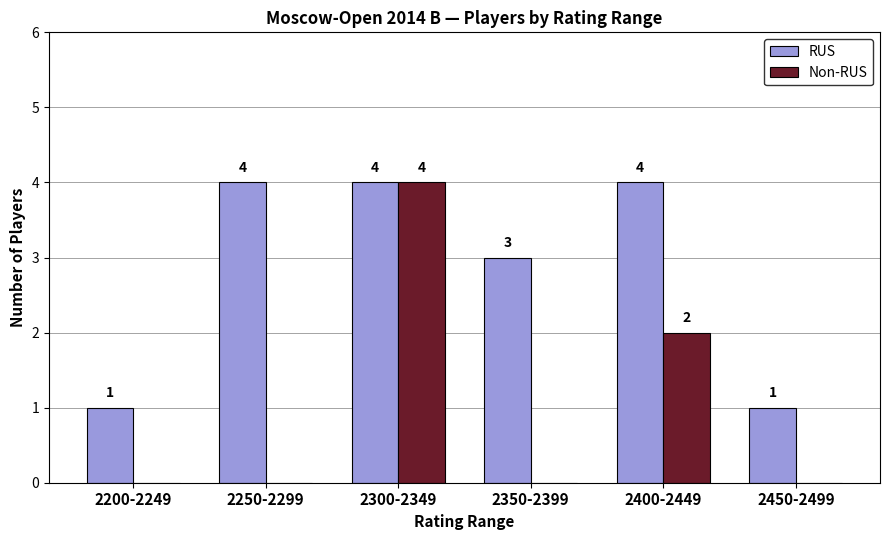

Is it true that RUS equals 4 at 2300-2349?

True